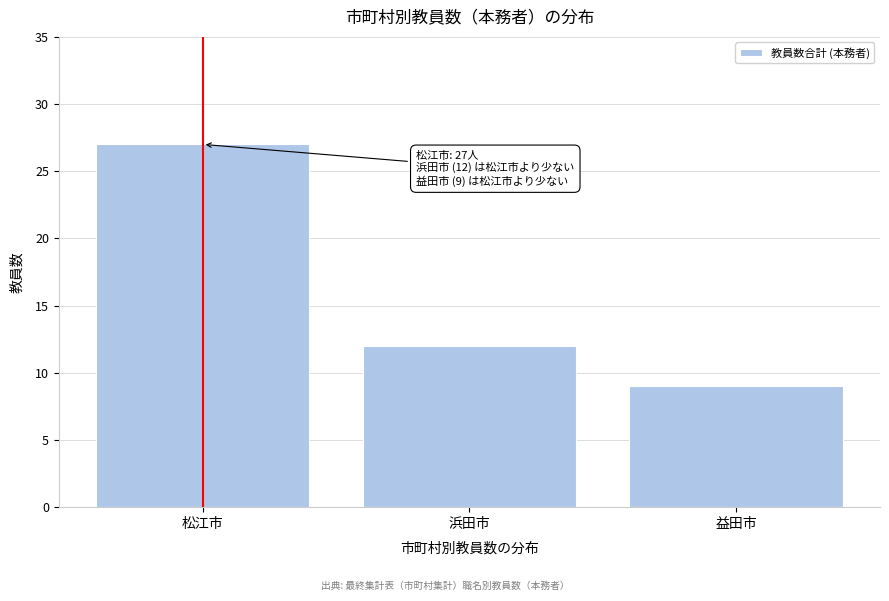

Reading left to right, what are all the values shown in this chart?

松江市=27	浜田市=12	益田市=9